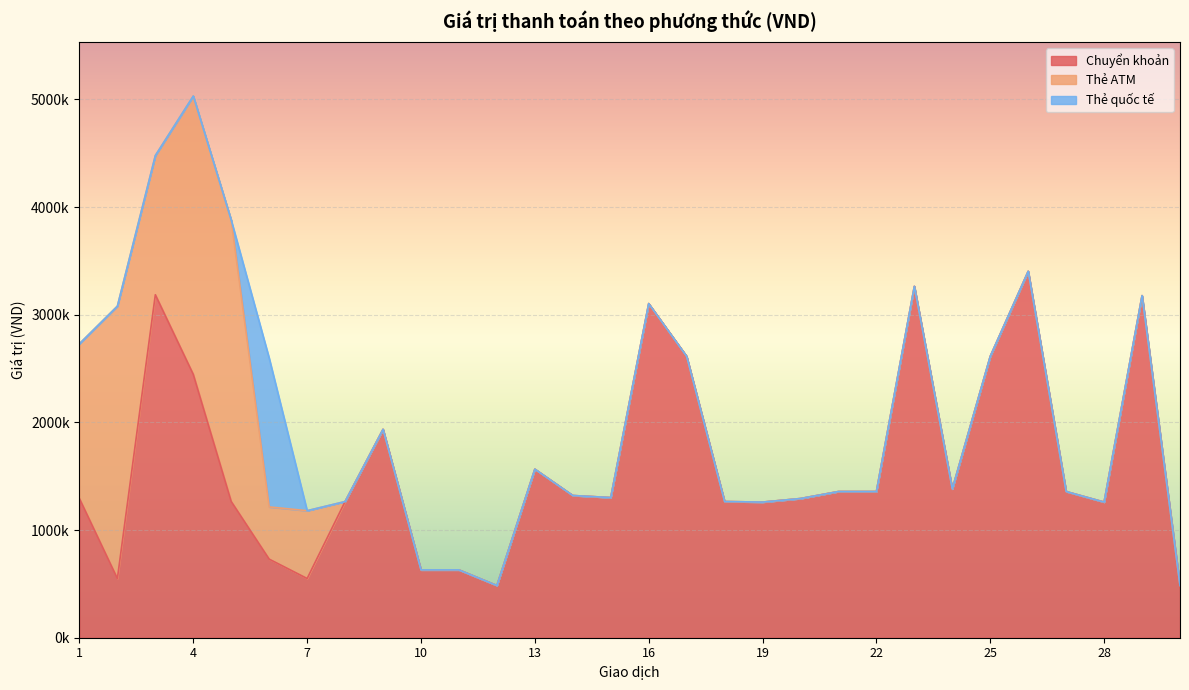

What is the difference between the maximum and minimum values in the Chuyển khoản series?

2919000